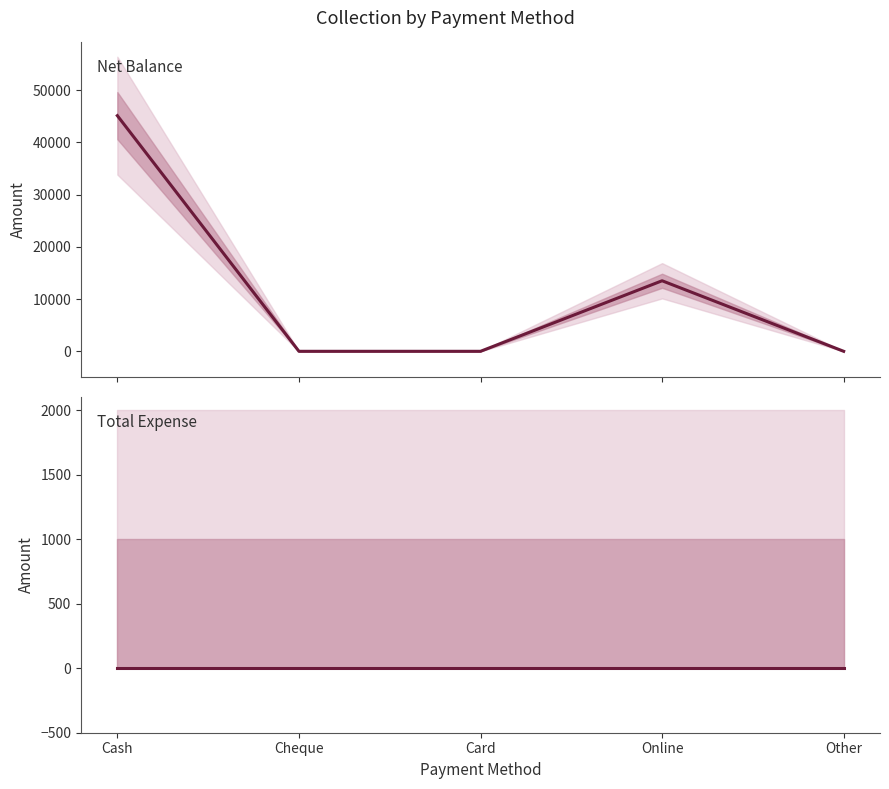

Reading left to right, list all the values displayed in this chart.

Net Balance: Cash=45100	Cheque=0	Card=0	Online=13500	Other=0
Total Expense: Cash=0	Cheque=0	Card=0	Online=0	Other=0